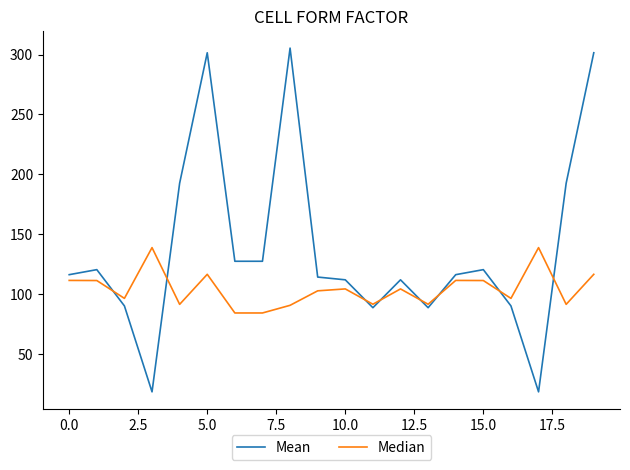

What are all the series names shown in the legend?

Mean, Median